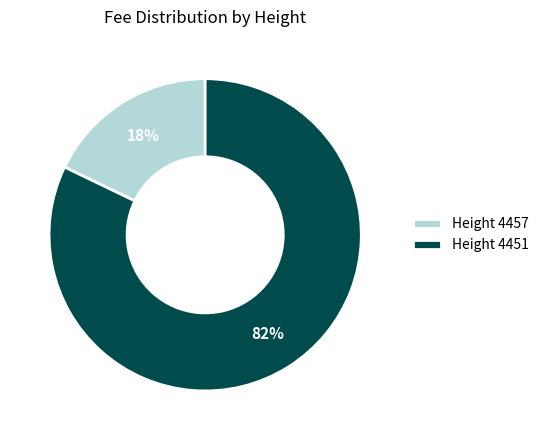

Is there a majority slice in this chart?

Yes